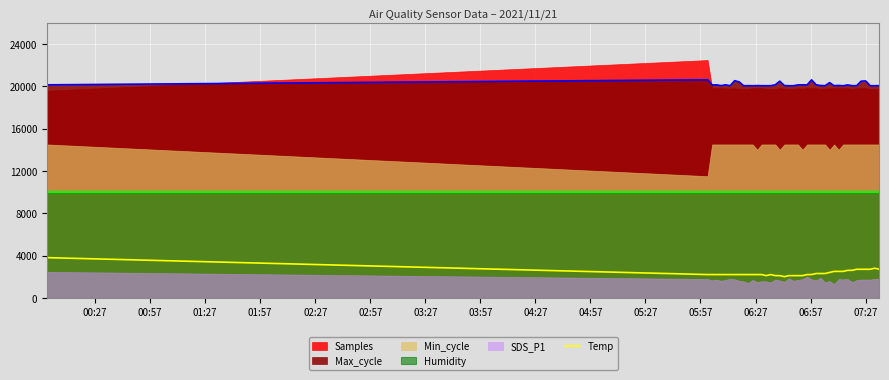

What is the maximum value for Max_cycle?

20611